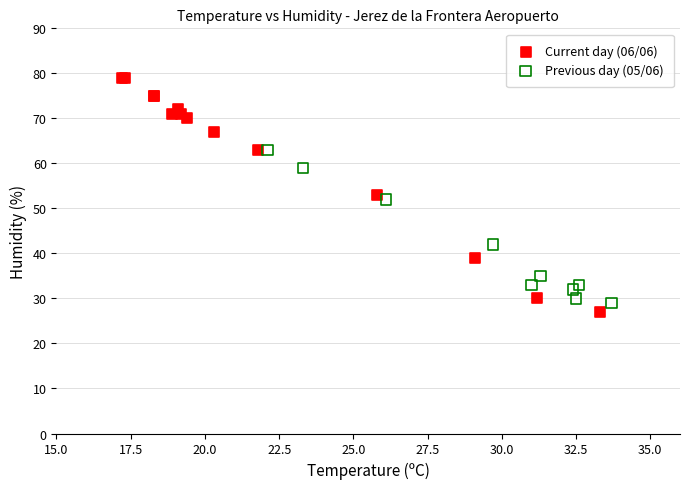

Which series has the largest Y range (max minus min)?

Current day (06/06)